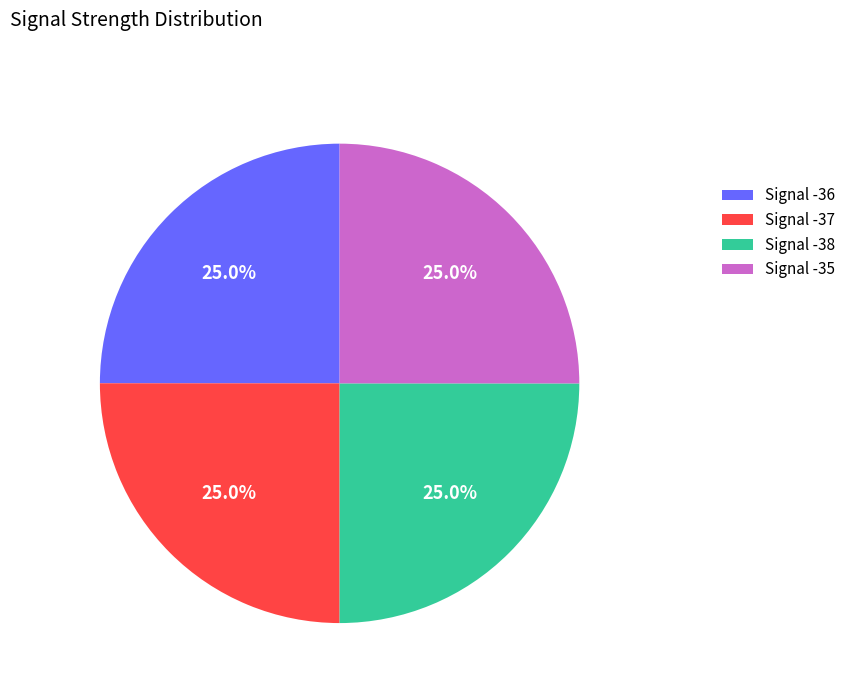

Is there a majority slice in this chart?

No